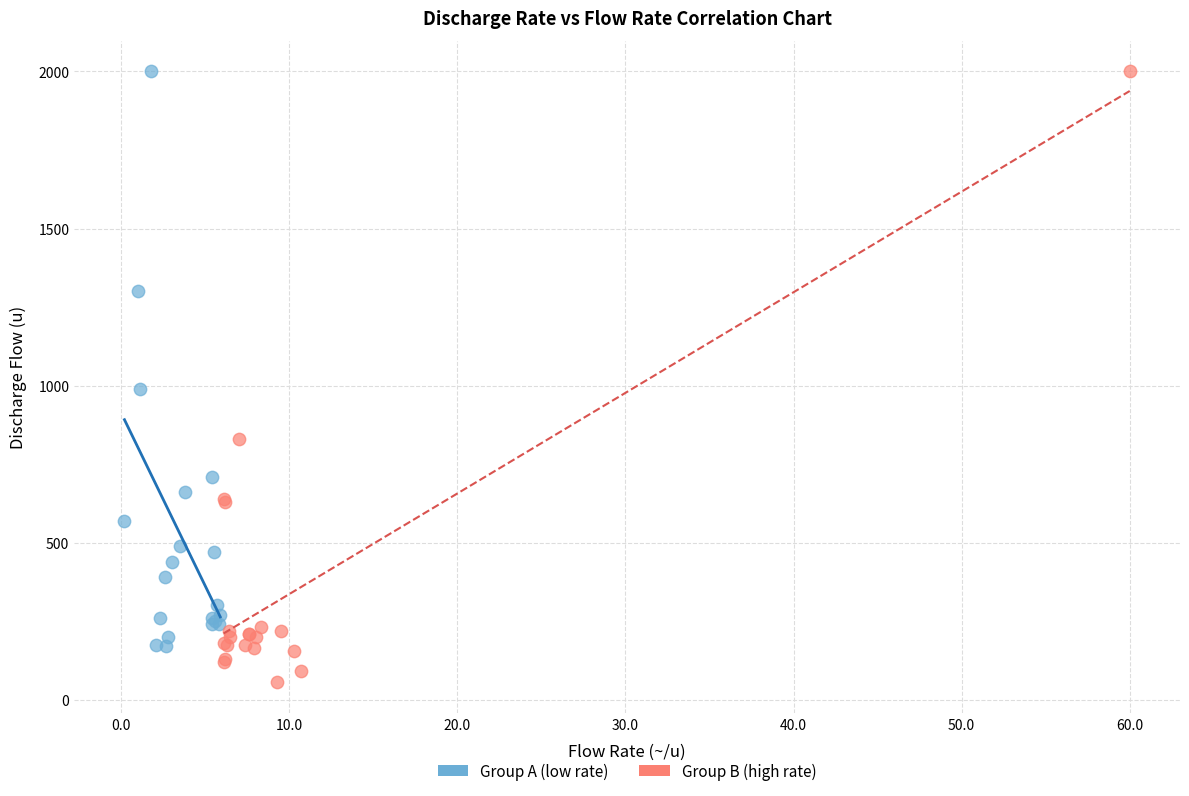

Which series contains the lowest Y value?

Group B (high rate)